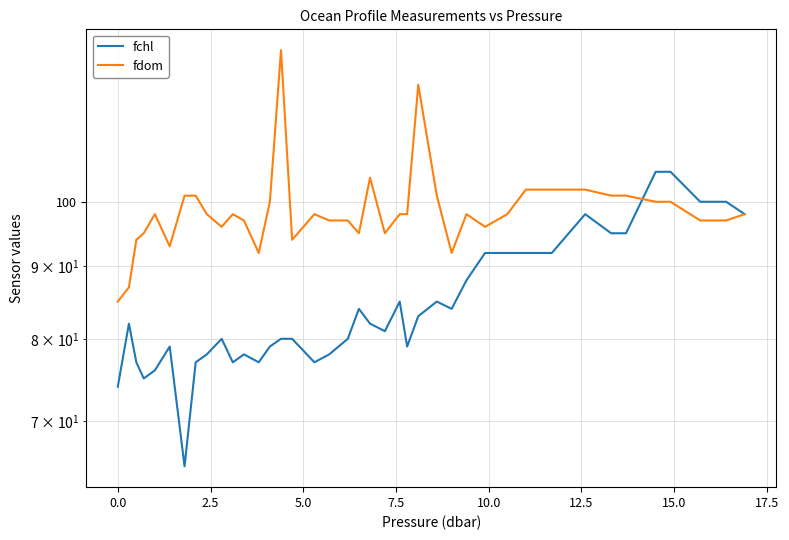

Reading left to right, extract all data points from this chart.

fchl: 74	82	77	75	76	79	65	77	78	80	77	78	77	79	80	80	77	78	80	84	82	81	85	79	83	85	84	88	92	92	92	92	98	95	95	105	105	100	100	98
fdom: 85	87	94	95	98	93	101	101	98	96	98	97	92	100	128	94	98	97	97	95	104	95	98	98	121	101	92	98	96	98	102	102	102	101	101	100	100	97	97	98